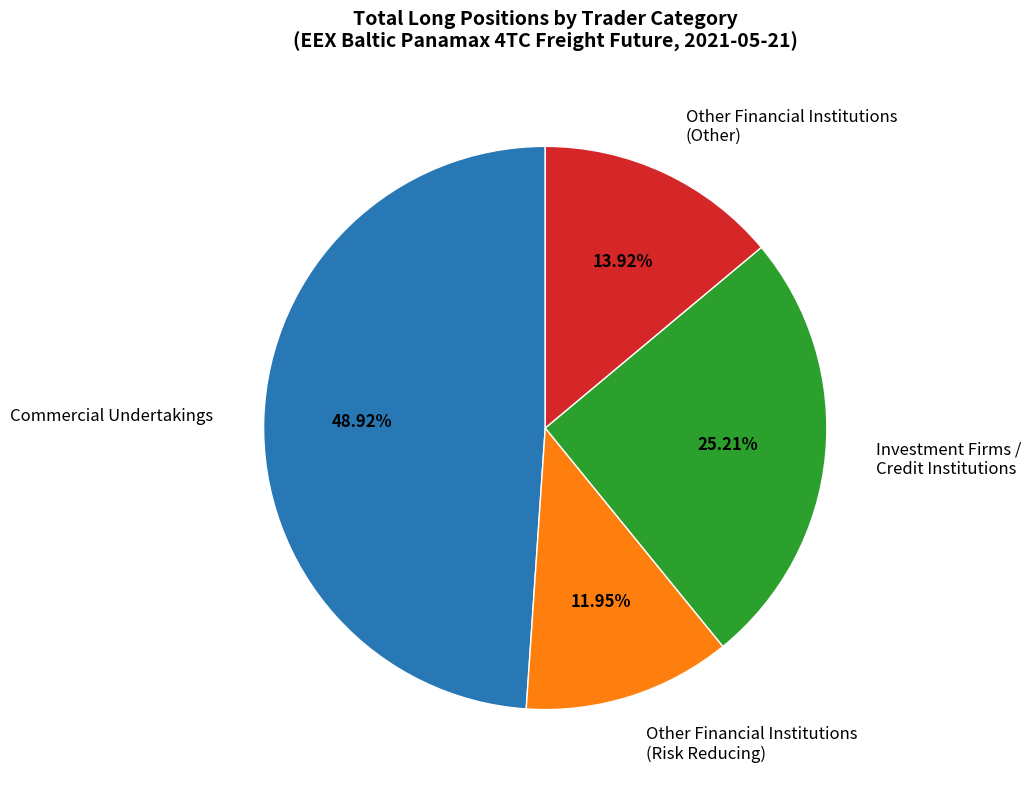

What is the largest slice in the pie chart?

Commercial Undertakings